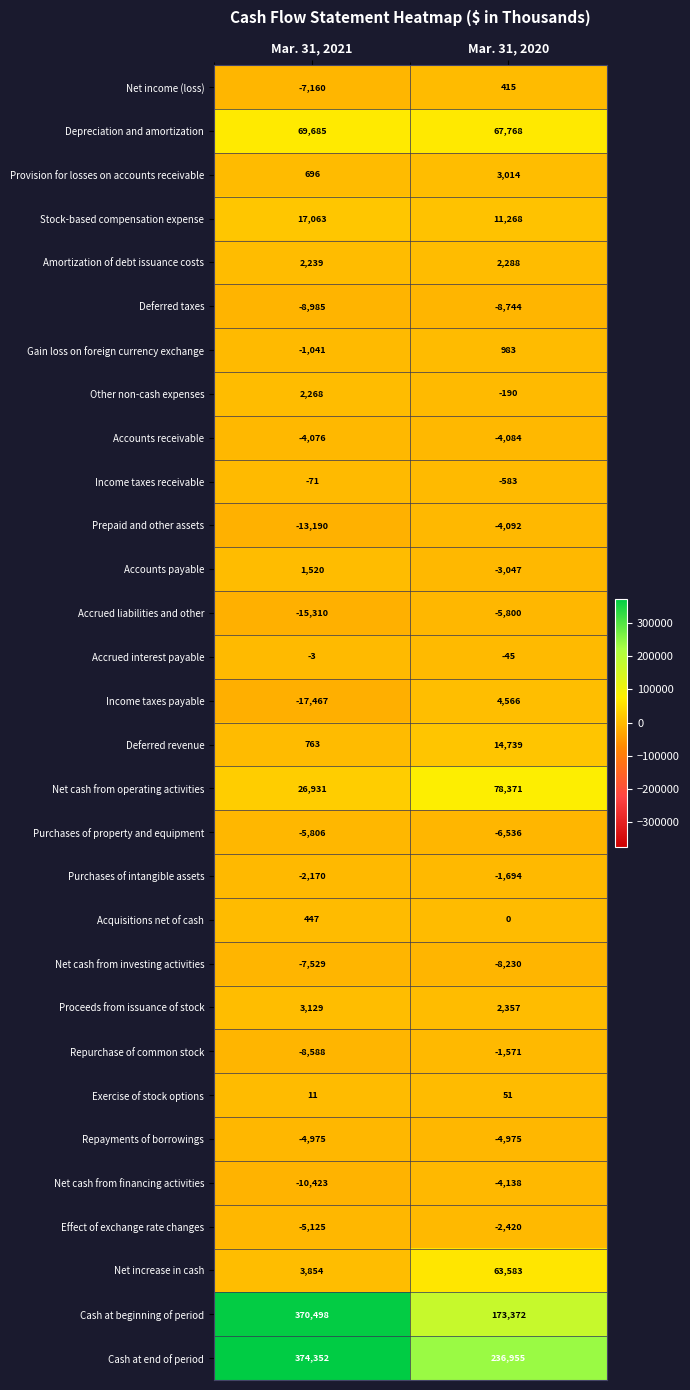

Rank the series by their maximum value, from lowest to highest.

Deferred taxes, Net cash from investing activities, Purchases of property and equipment, Accrued liabilities and other, Repayments of borrowings, Net cash from financing activities, Prepaid and other assets, Accounts receivable, Effect of exchange rate changes, Purchases of intangible assets, Repurchase of common stock, Income taxes receivable, Accrued interest payable, Exercise of stock options, Net income (loss), Acquisitions net of cash, Gain loss on foreign currency exchange, Accounts payable, Other non-cash expenses, Amortization of debt issuance costs, Provision for losses on accounts receivable, Proceeds from issuance of stock, Income taxes payable, Deferred revenue, Stock-based compensation expense, Net increase in cash, Depreciation and amortization, Net cash from operating activities, Cash at beginning of period, Cash at end of period